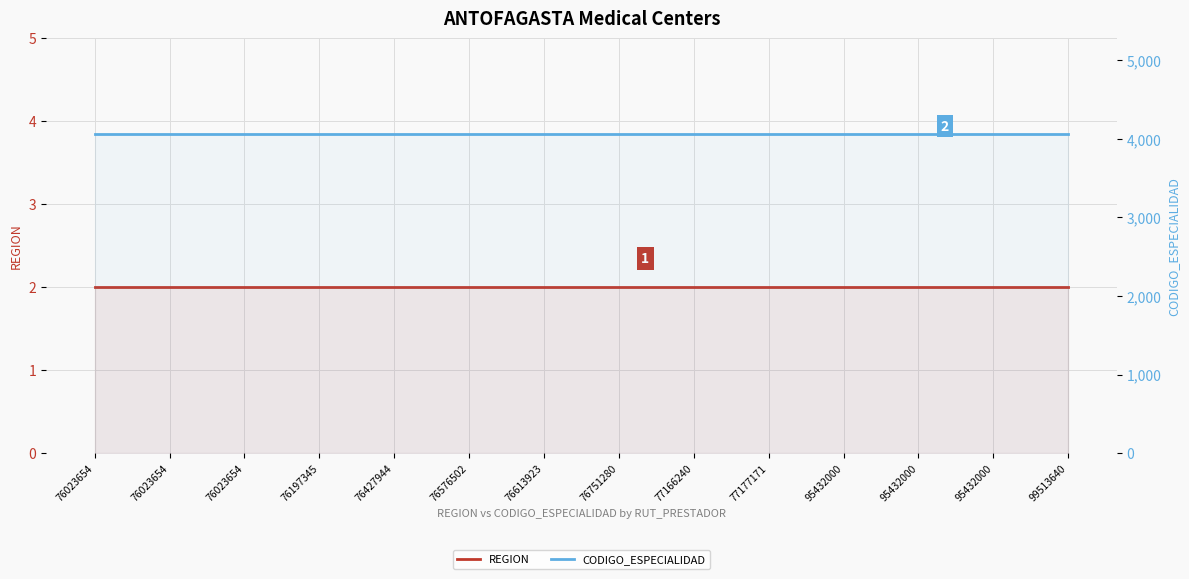

True or false: REGION has a value of 1 at 76023654.

False